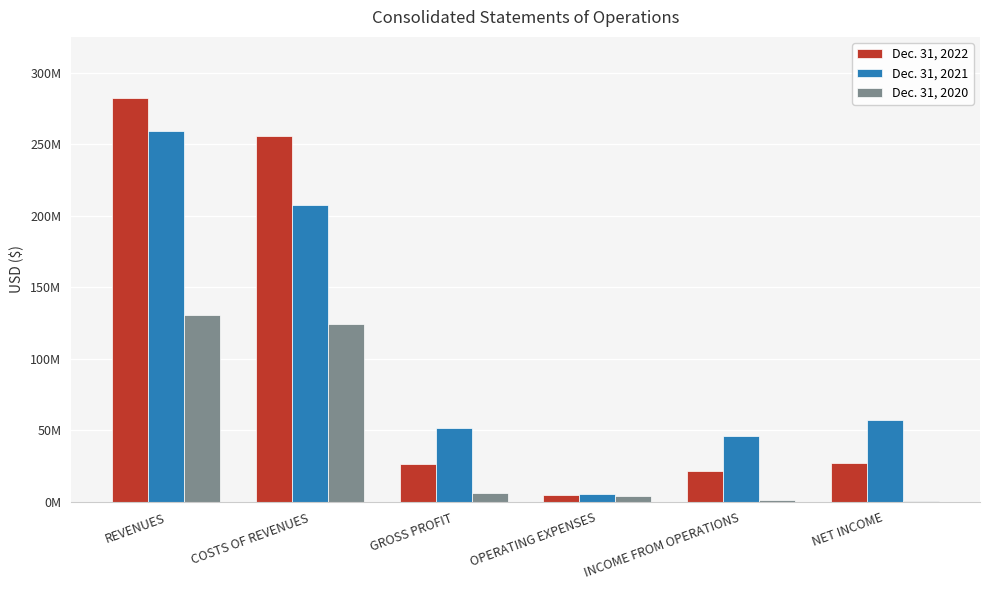

True or false: Dec. 31, 2022 has a value of 390087110 at REVENUES.

False